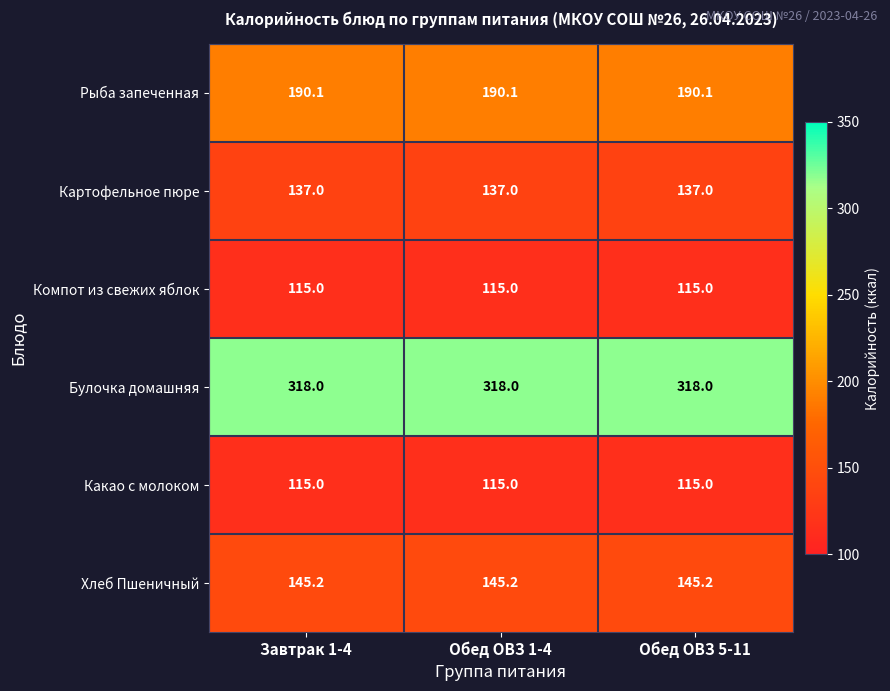

Is it true that Булочка домашняя equals 545.3 at Обед ОВЗ 1-4?

False